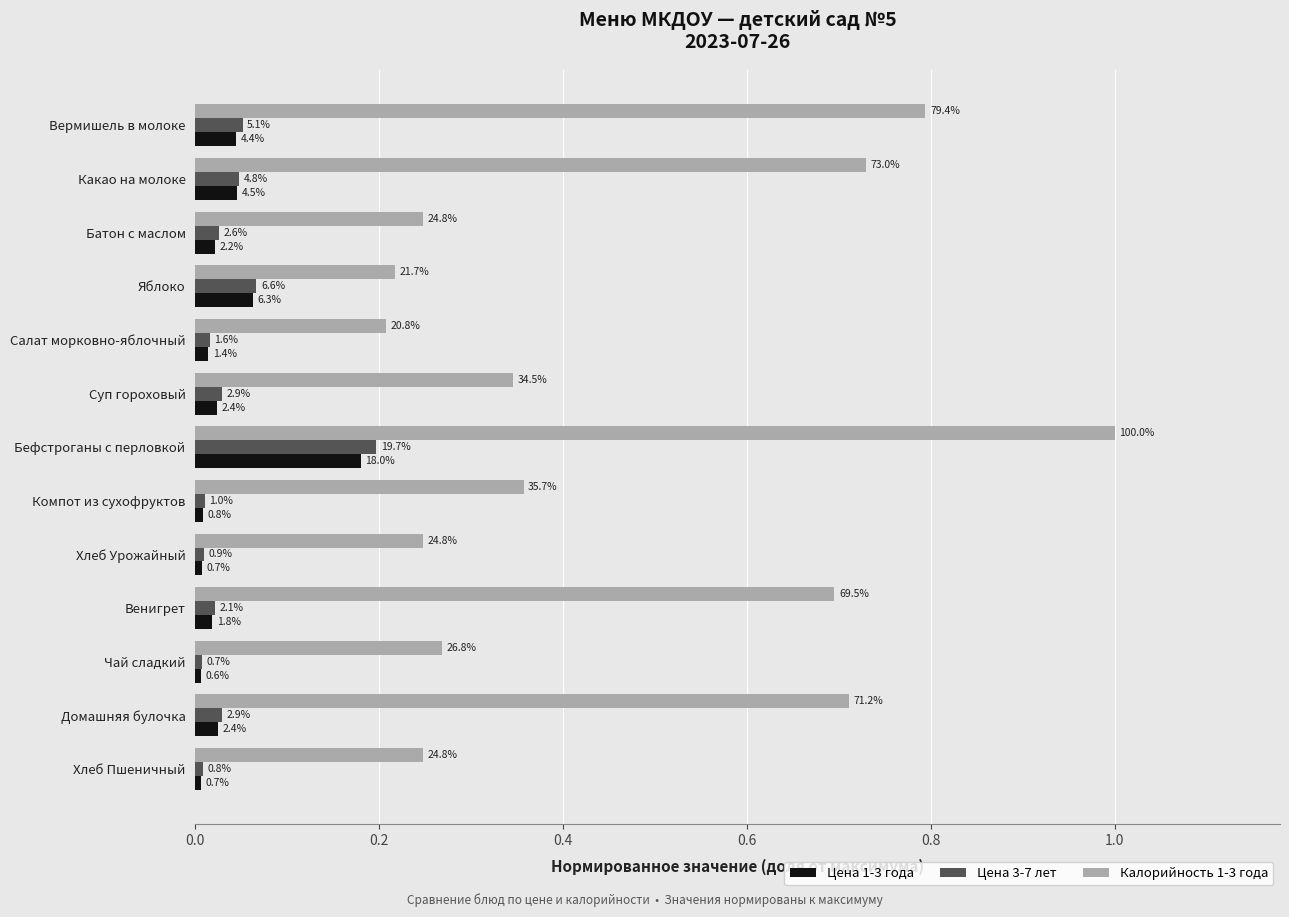

What are all the series names shown in the legend?

Цена 1-3 года, Цена 3-7 лет, Калорийность 1-3 года